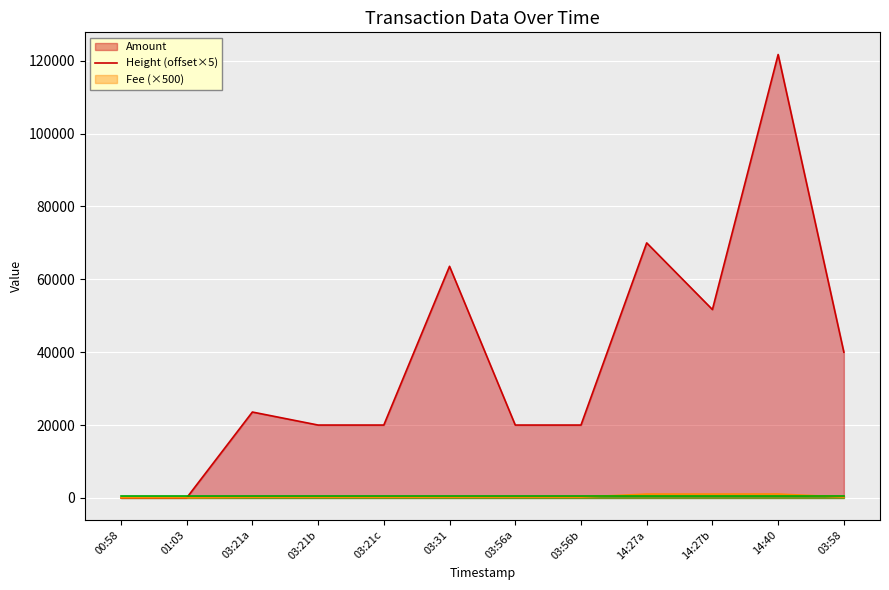

What is the difference between the maximum and minimum values in the Amount series?

121694.4